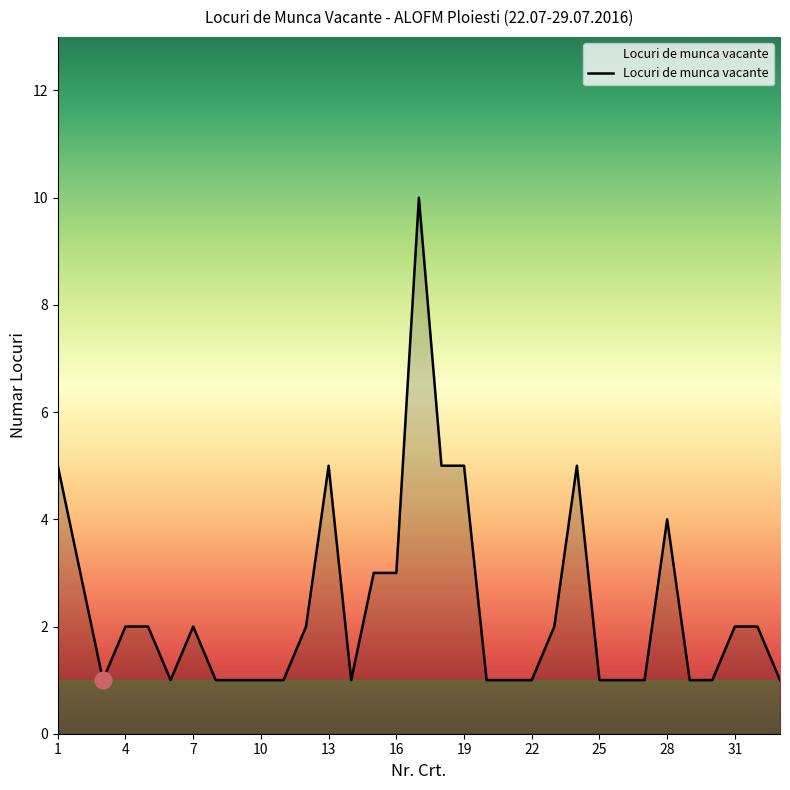

What is the greatest value displayed?

10